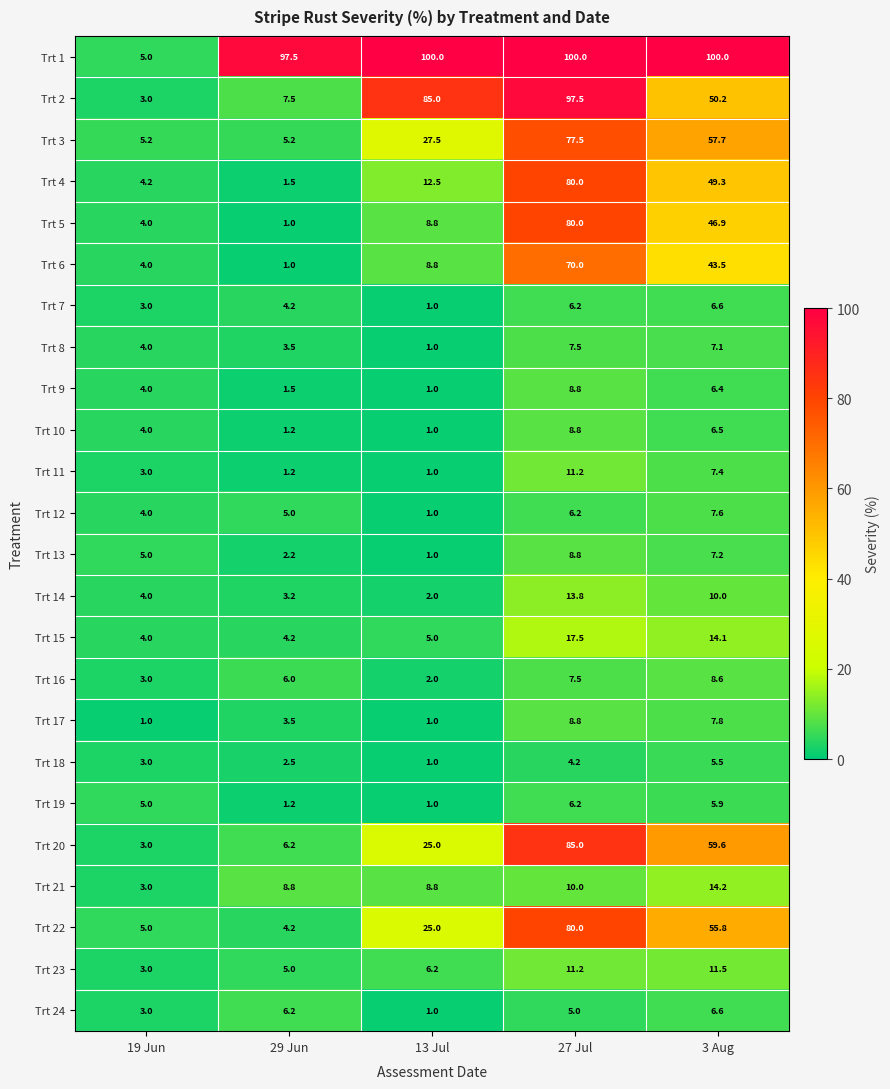

Is the value of Trt 21 at 19 Jun greater than the value of Trt 23 at 29 Jun?

No